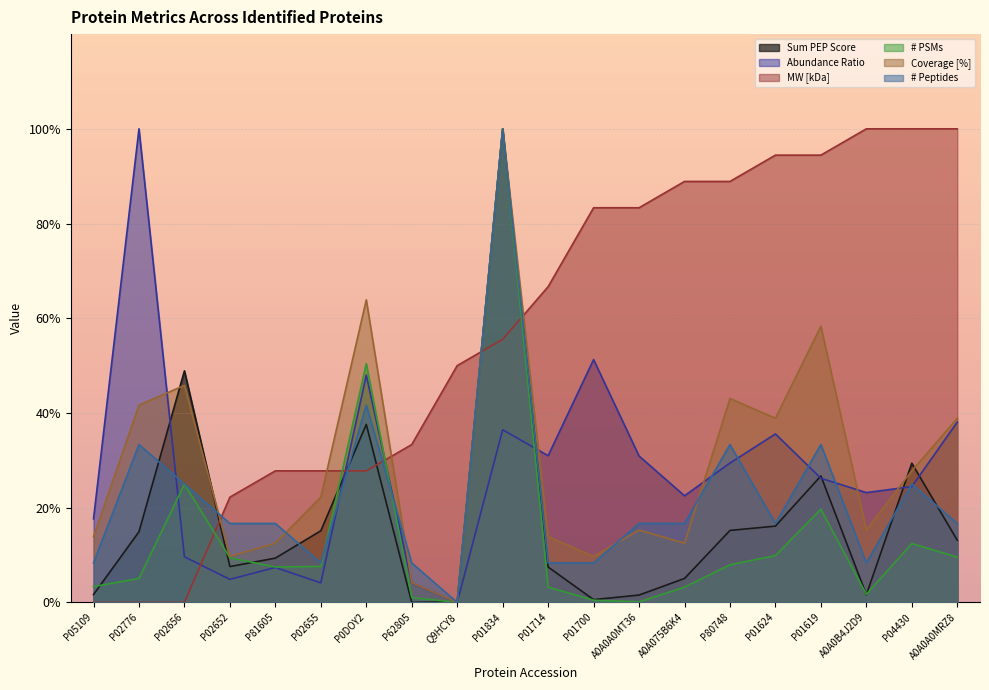

How many values in the # PSMs series exceed 7?

11